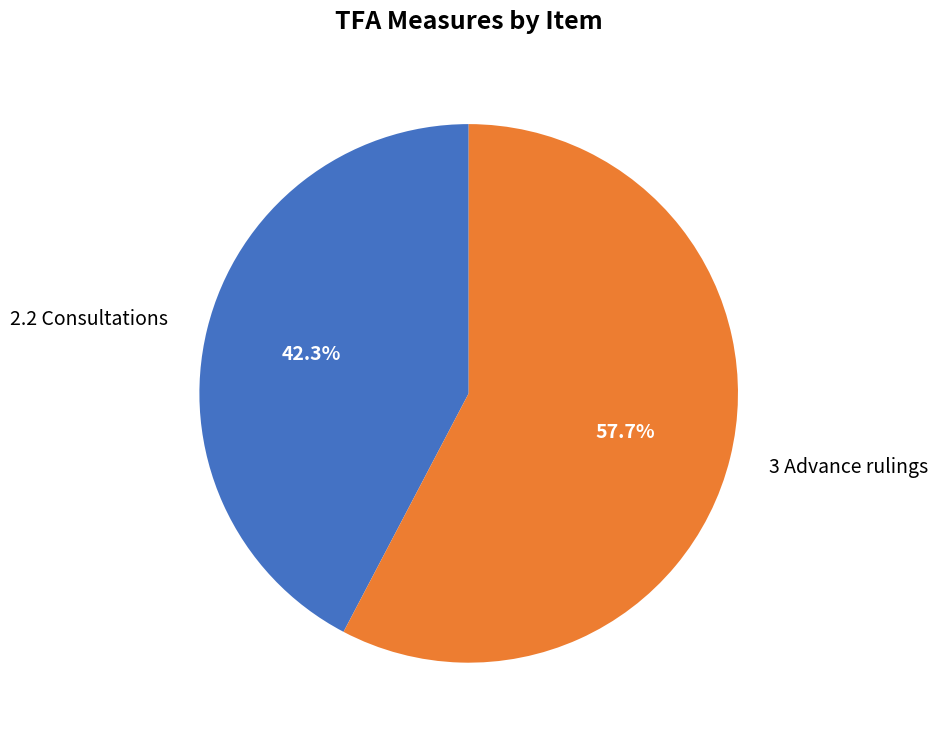

What is the largest slice in the pie chart?

3 Advance rulings